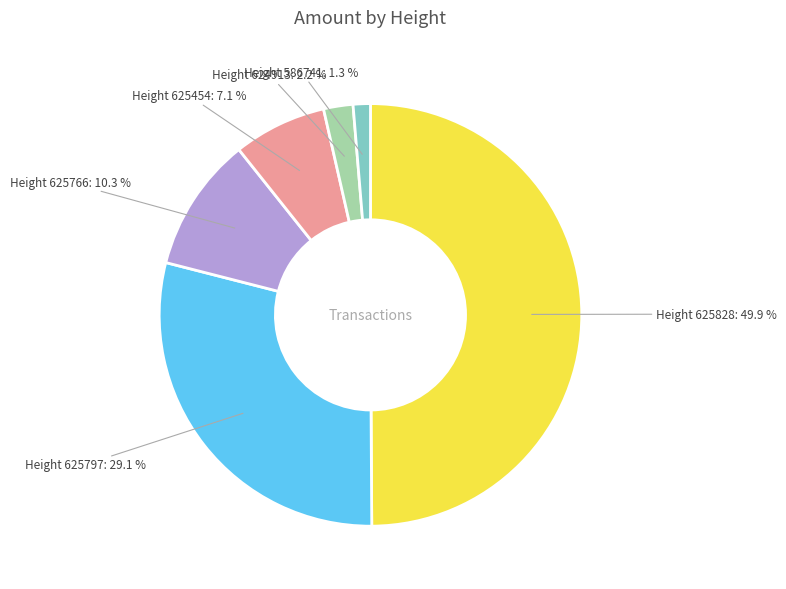

Between Height 625797 and Height 624913, which is larger?

Height 625797